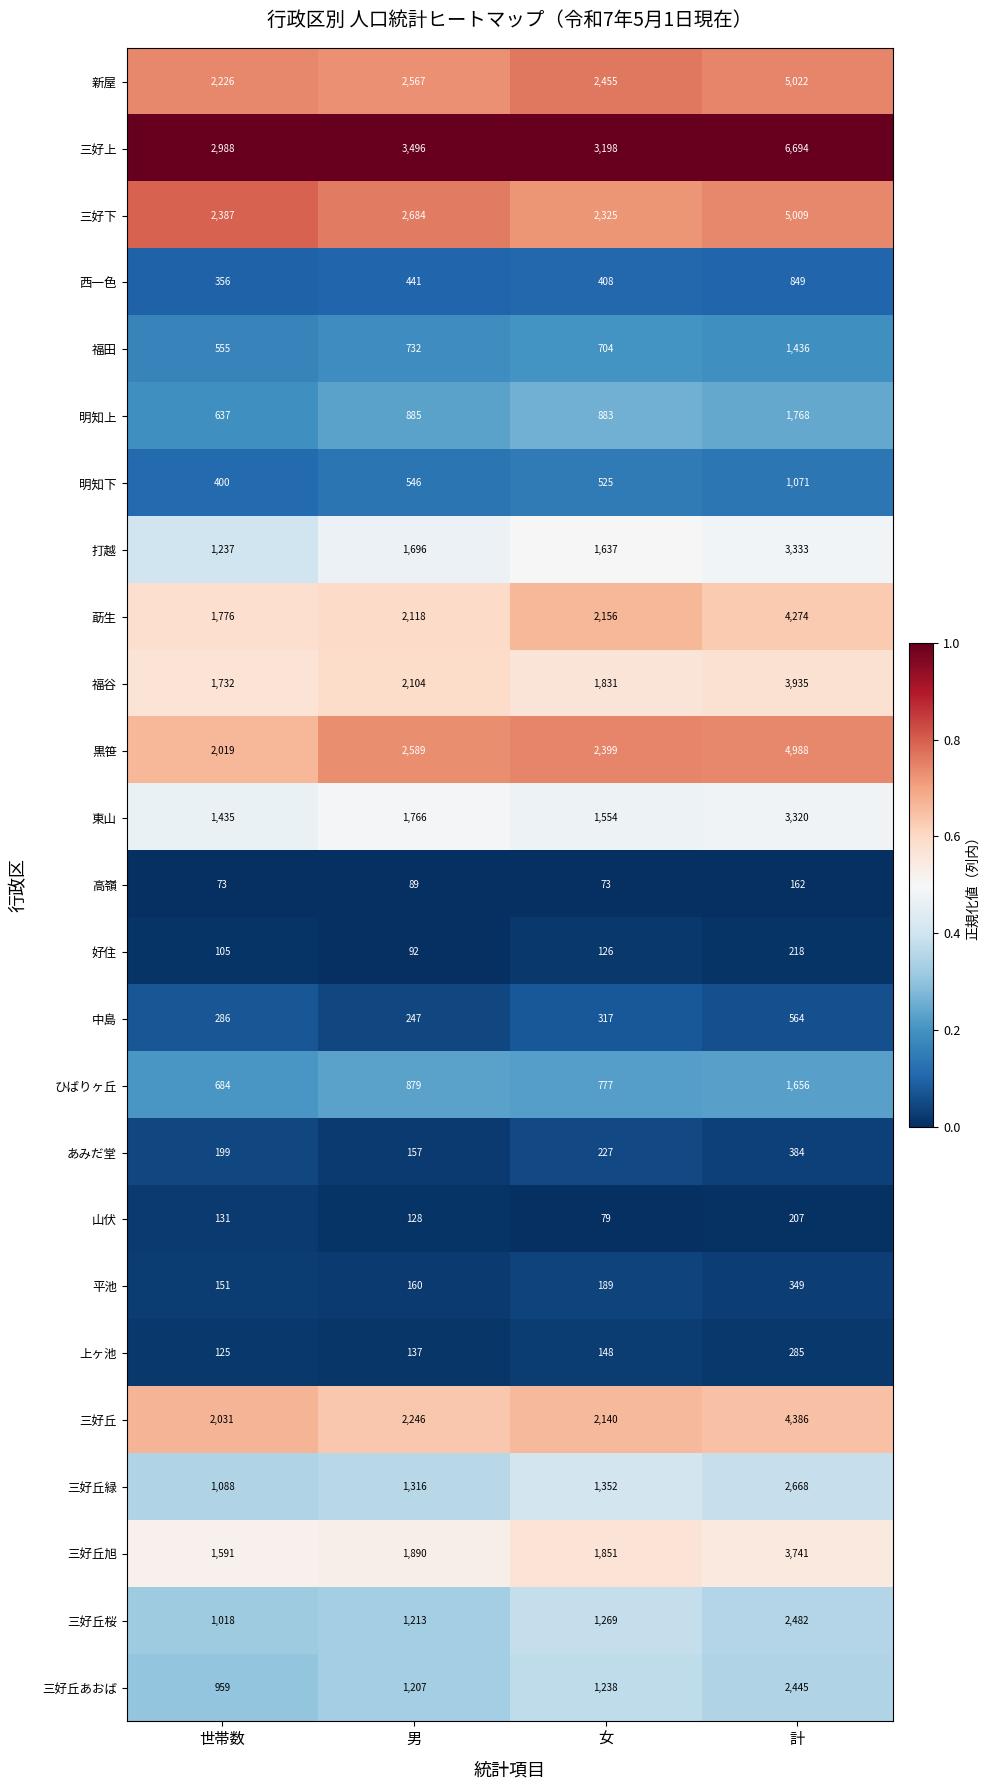

Which category has the highest value across all series?

計